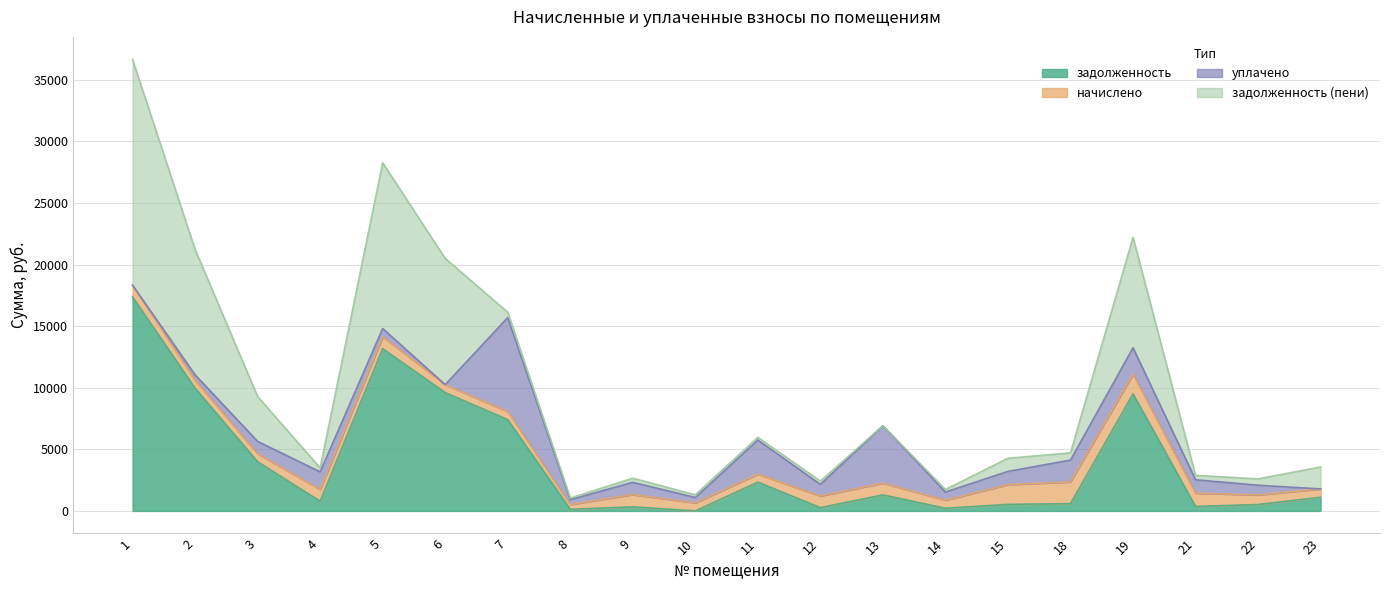

Reading right to left, transcribe all the data shown in this chart.

задолженность: 23=1108.6	22=519.8	21=362.4	19=9499.4	18=589.5	15=531.9	14=216.3	13=1301.2	12=266.4	11=2338.6	10=1.0	9=331.3	8=130.2	7=7410.9	6=9601.1	5=13174.4	4=789.1	3=3989.5	2=9960.6	1=17369.5
начислено: 23=676.6	22=780.0	21=1082.2	19=1604.8	18=1768.7	15=1604.8	14=655.2	13=955.5	12=945.8	11=647.4	10=653.2	9=996.5	8=391.9	7=655.2	6=649.4	5=955.5	4=955.5	3=655.2	2=653.2	1=955.5
уплачено: 23=0.0	22=786.0	21=1084.3	19=2140.0	18=1768.6	15=1073.0	14=662.0	13=4658.6	12=945.0	11=2770.2	10=436.0	9=995.6	8=393.0	7=7629.4	6=0.0	5=676.4	4=1426.1	3=1000.0	2=436.1	1=0.0
задолженность (пени): 23=1785.3	22=513.8	21=360.3	19=8964.2	18=589.6	15=1063.7	14=209.5	13=0.0	12=267.2	11=215.8	10=218.2	9=332.1	8=129.2	7=436.8	6=10250.5	5=13453.5	4=318.5	3=3644.7	2=10177.8	1=18325.0